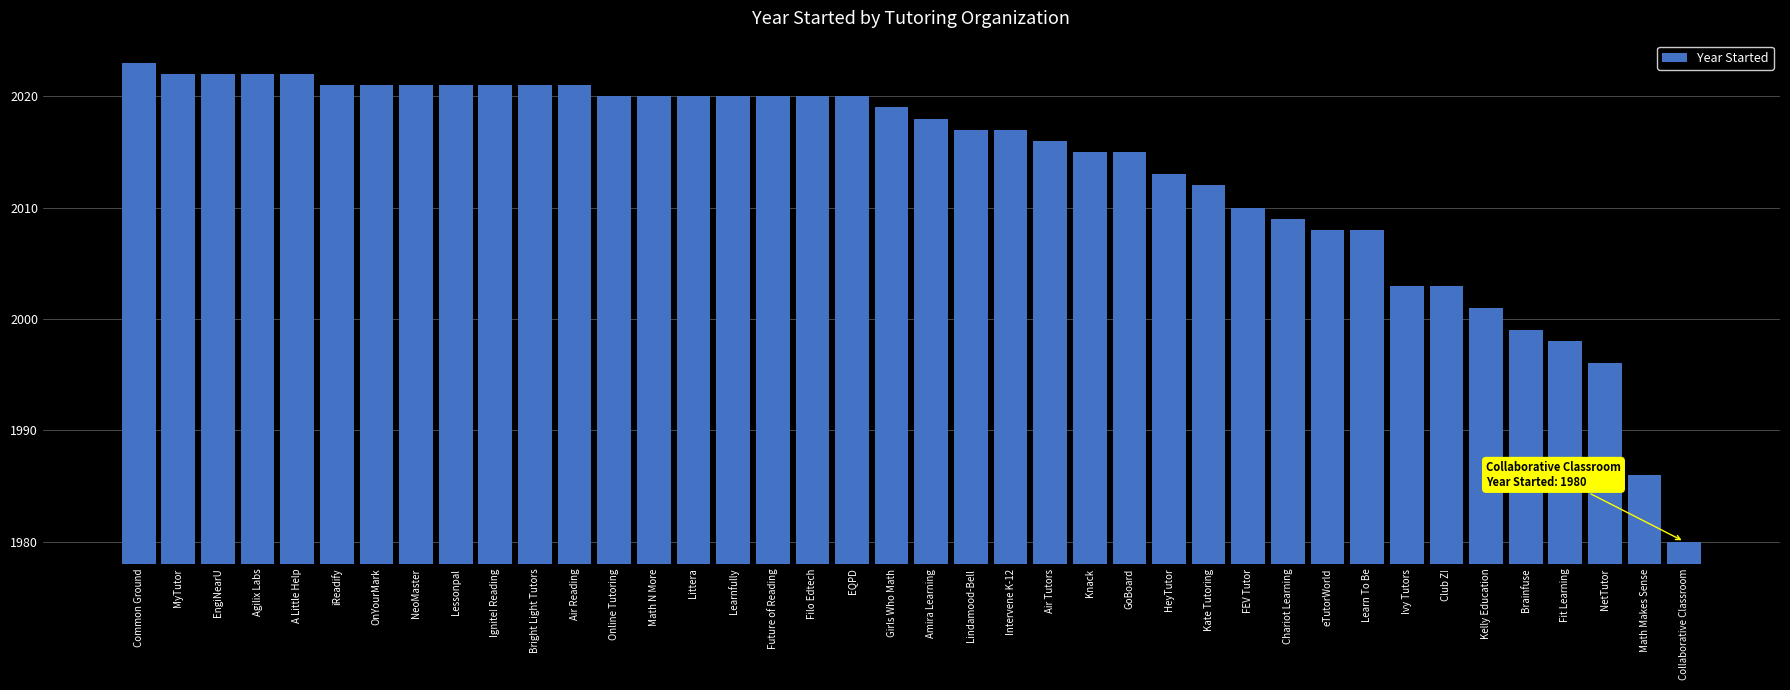

The value at Lindamood-Bell is 2017. True or false?

True